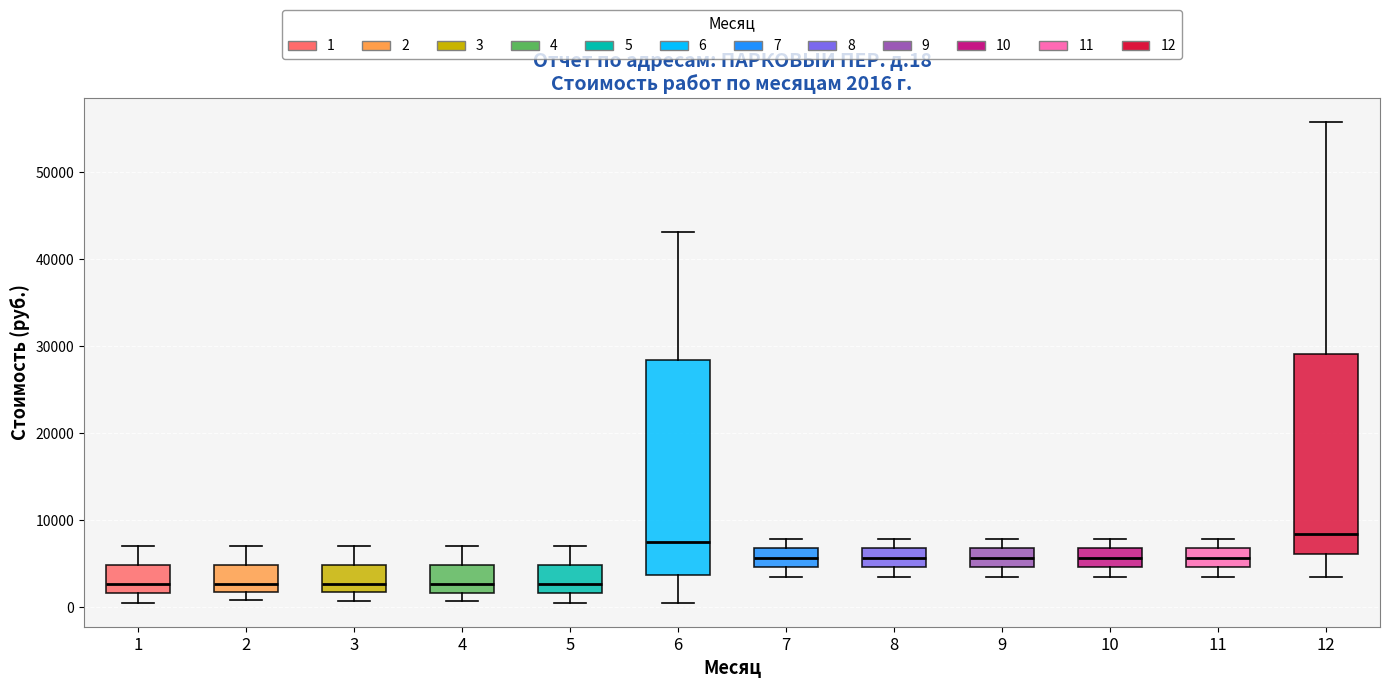

Which box is the tallest, from its lower edge to its upper edge?

6